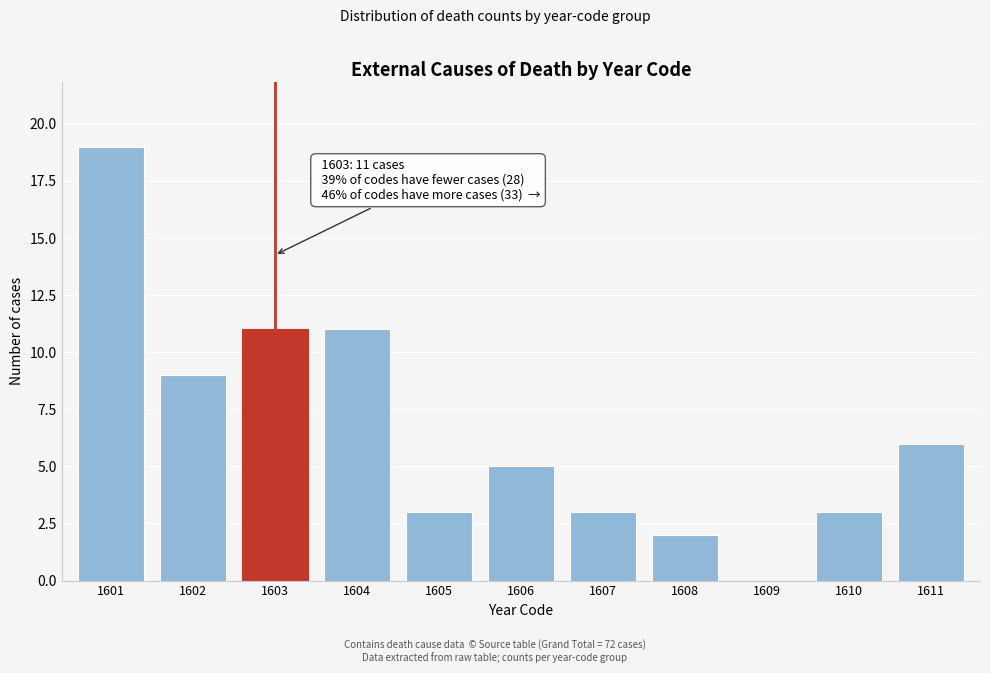

Reading left to right, what are all the values shown in this chart?

1601=19	1602=9	1603=11	1604=11	1605=3	1606=5	1607=3	1608=2	1609=0	1610=3	1611=6